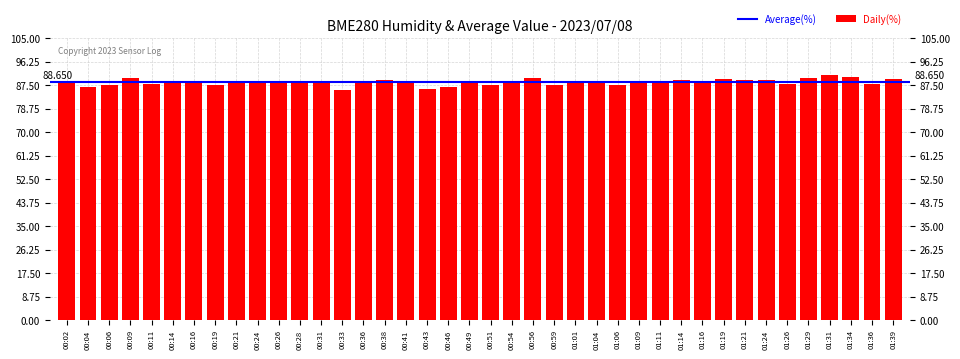

Reading left to right, what are all the values shown in this chart?

00:02=88.6	00:04=86.9	00:06=87.6	00:09=90.3	00:11=87.9	00:14=89.1	00:16=88.9	00:19=87.8	00:21=88.8	00:24=88.5	00:26=88.4	00:28=88.7	00:31=88.3	00:33=85.7	00:36=88.2	00:38=89.5	00:41=88.8	00:43=86.2	00:46=86.8	00:49=88.3	00:51=87.6	00:54=88.4	00:56=90.1	00:59=87.4	01:01=88.5	01:04=88.7	01:06=87.6	01:09=88.8	01:11=88.5	01:14=89.4	01:16=89.2	01:19=89.7	01:21=89.6	01:24=89.4	01:26=88.0	01:29=90.2	01:31=91.2	01:34=90.5	01:36=88.0	01:39=89.9